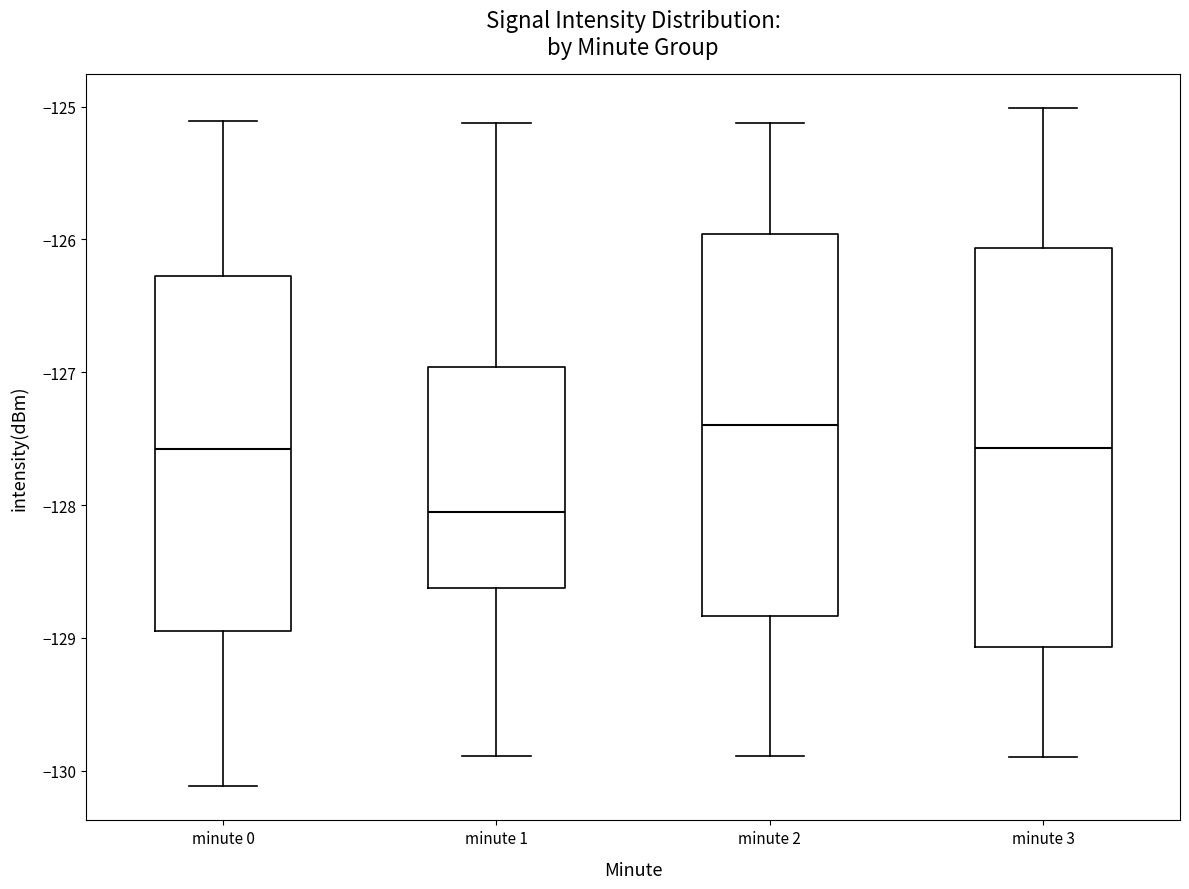

Reading left to right, read every box against the y-axis: the position of its median line, the range the box covers, and the ends of its whiskers. The values are not printed on the chart, so give them approximately, as read against the axis.

minute 0: median -127.6, box -128.9 to -126.3, whiskers -130.1 to -125.1
minute 1: median -128.1, box -128.6 to -127.0, whiskers -129.9 to -125.1
minute 2: median -127.4, box -128.8 to -126.0, whiskers -129.9 to -125.1
minute 3: median -127.6, box -129.1 to -126.1, whiskers -129.9 to -125.0